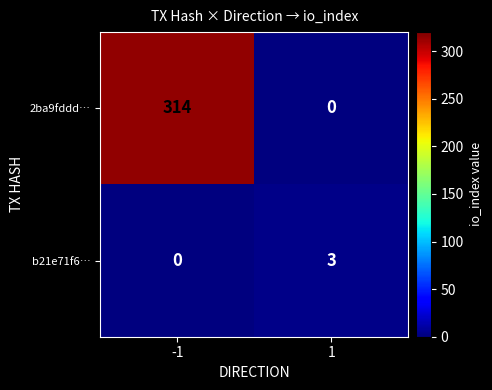

What is the greatest value displayed?

314